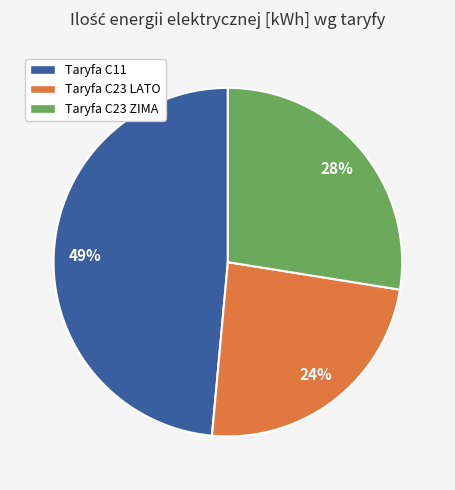

True or false: Taryfa C11 accounts for 49% of the total.

True